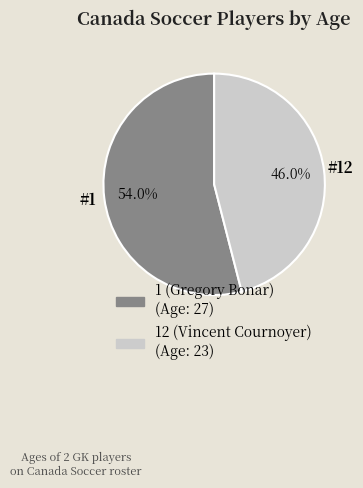

Is there a majority slice in this chart?

Yes